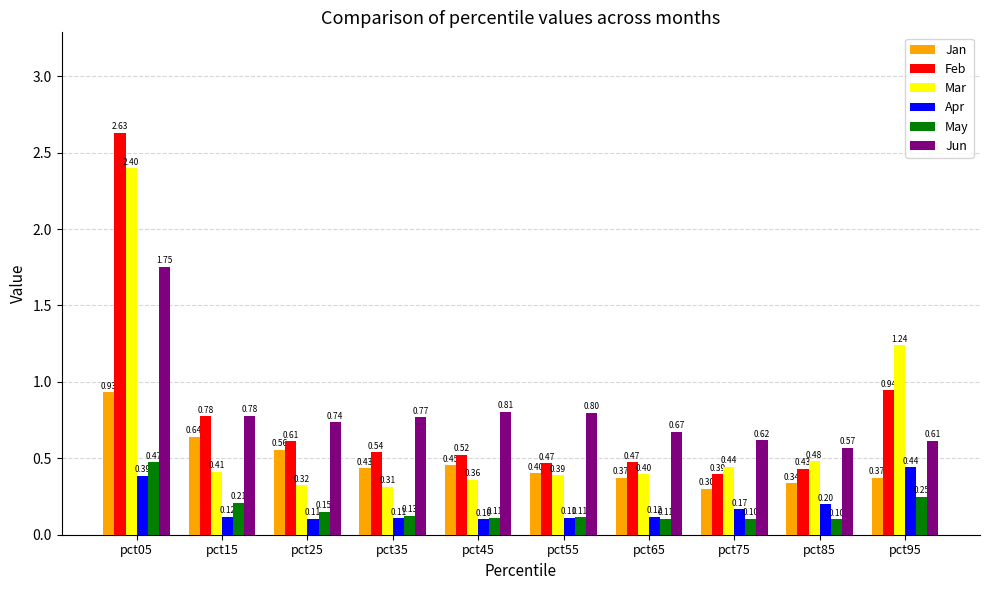

At pct25, list the series in order from largest to smallest.

Jun, Feb, Jan, Mar, May, Apr